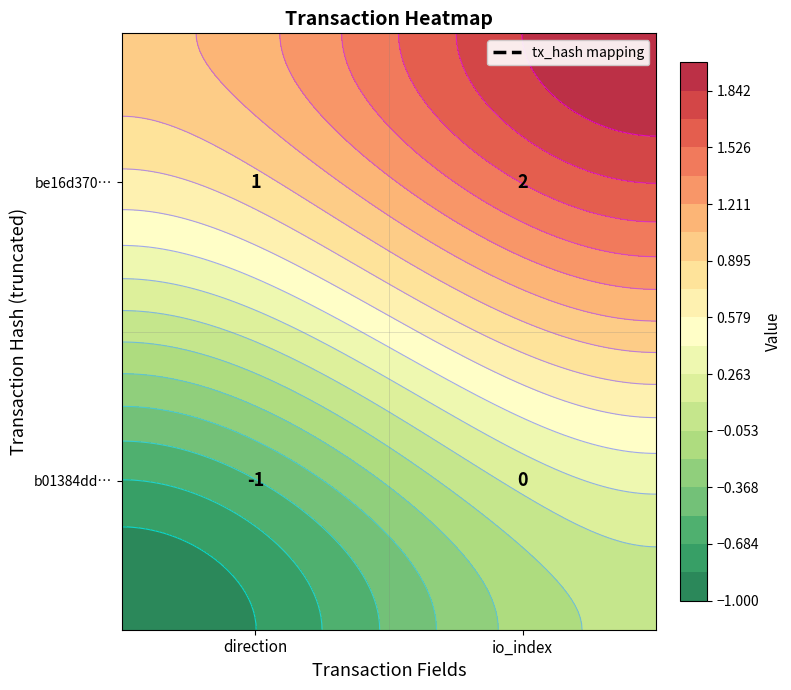

At which label does be16d370f982969b42c63b6e97965f1fb7d3056 reach its minimum?

direction